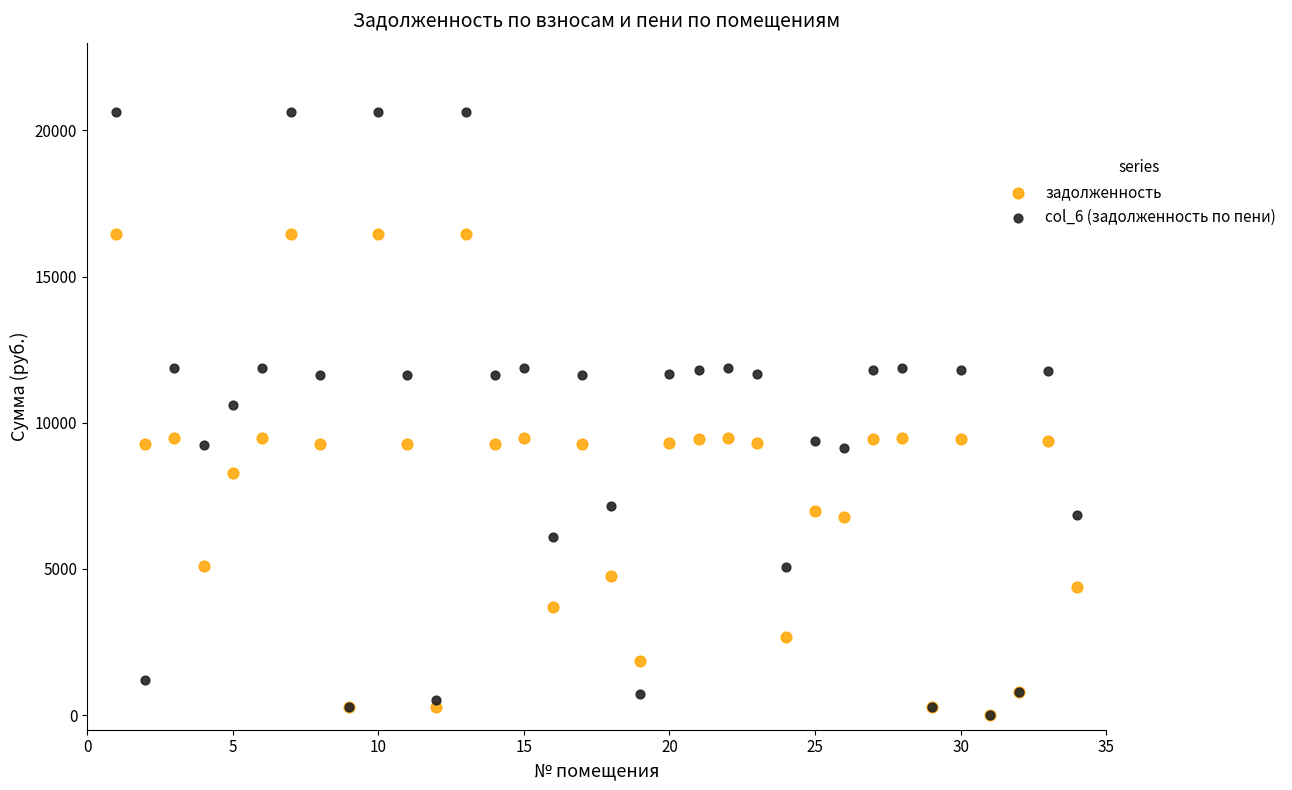

Which series has the largest Y range (max minus min)?

col_6 (задолженность по пени)